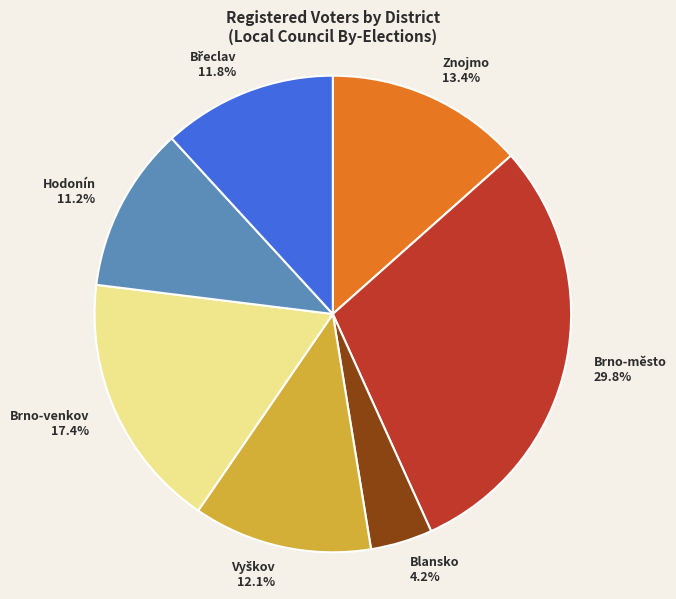

What percentage is NOT represented by Blansko 4.2%?

95.8%